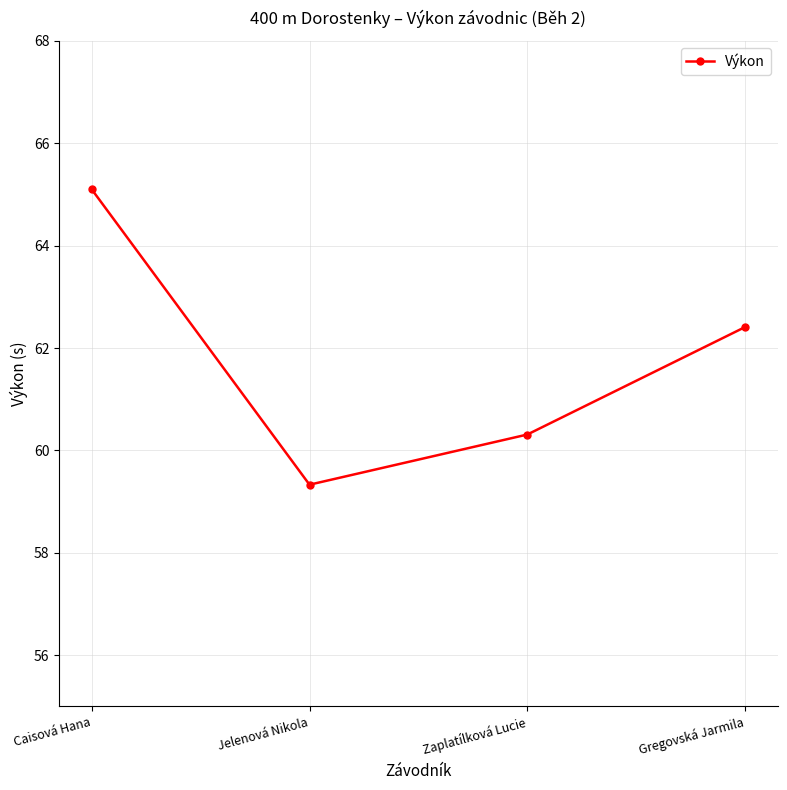

Reading left to right, list all the values displayed in this chart.

65.1	59.3	60.3	62.4